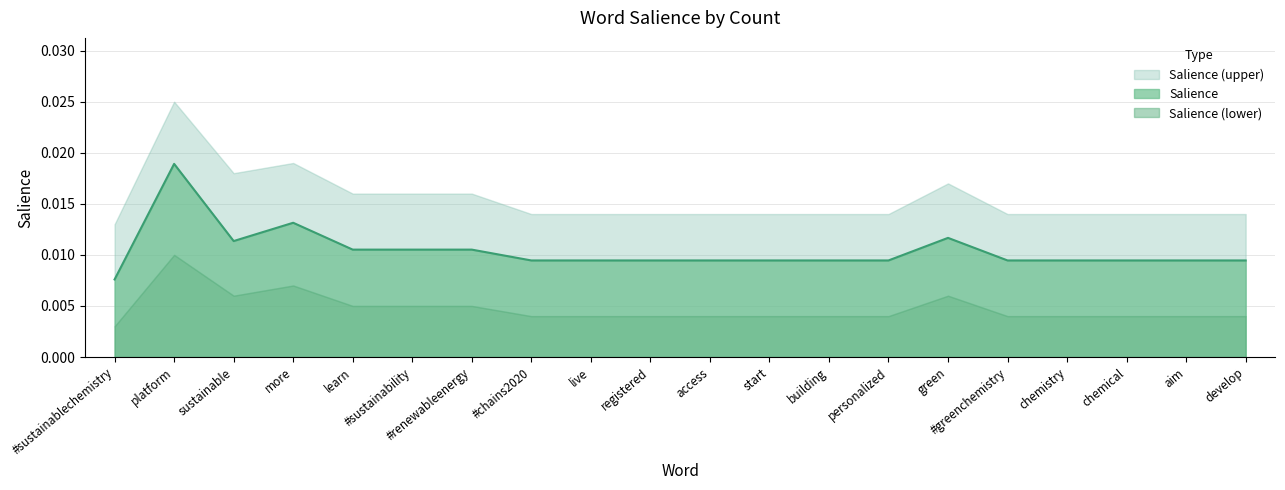

True or false: Salience (upper) and Salience (lower) intersect in this chart.

False